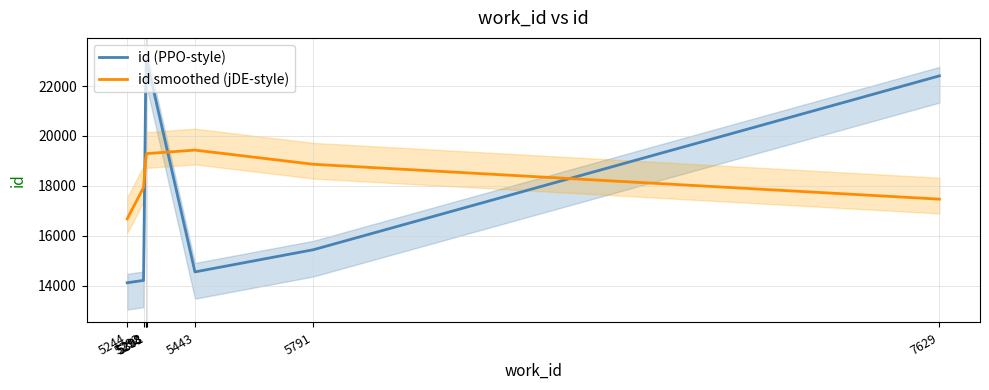

Between which two adjacent categories do id smoothed (jDE-style) and id (PPO-style) first intersect?

5292 and 5298